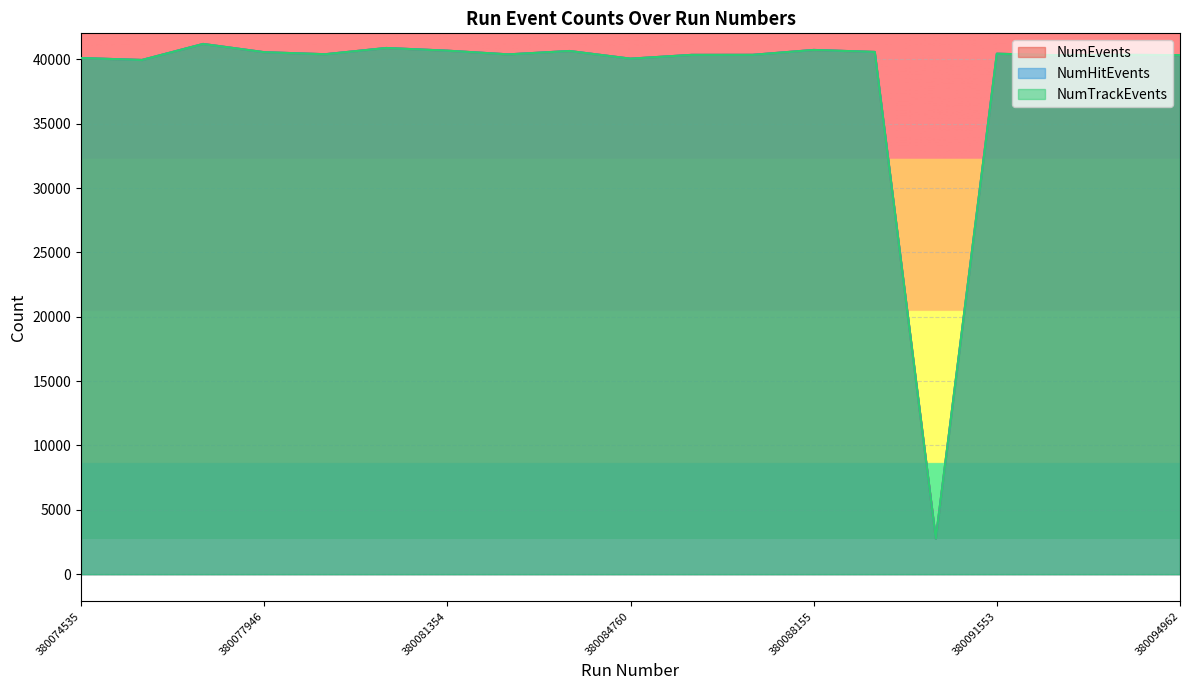

Is it true that NumHitEvents equals 40654 at 380083627?

True